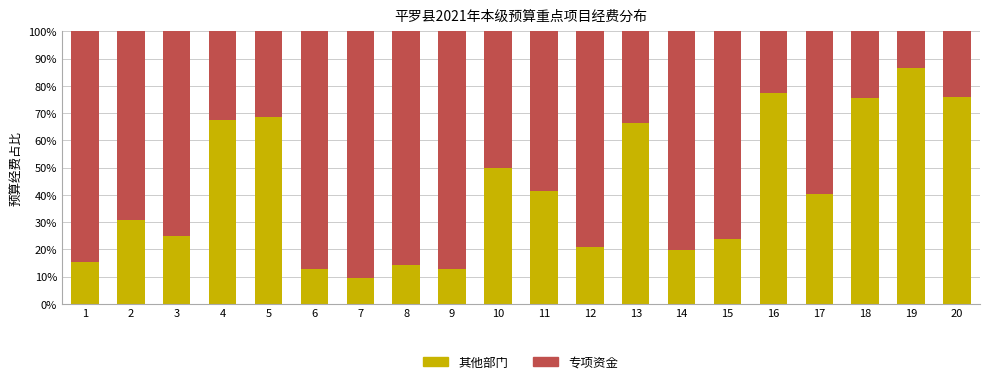

Does the chart contain stacked bars?

Yes